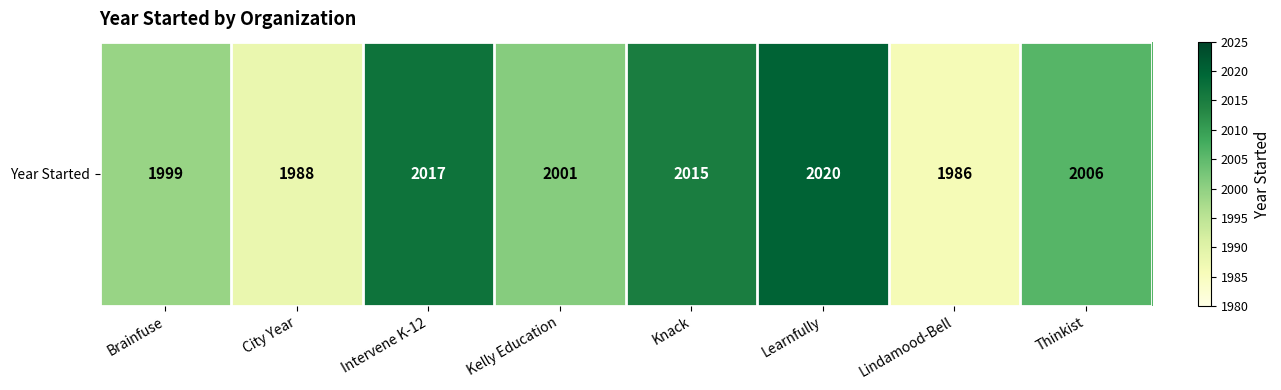

What is the difference between the maximum and second lowest values?

32